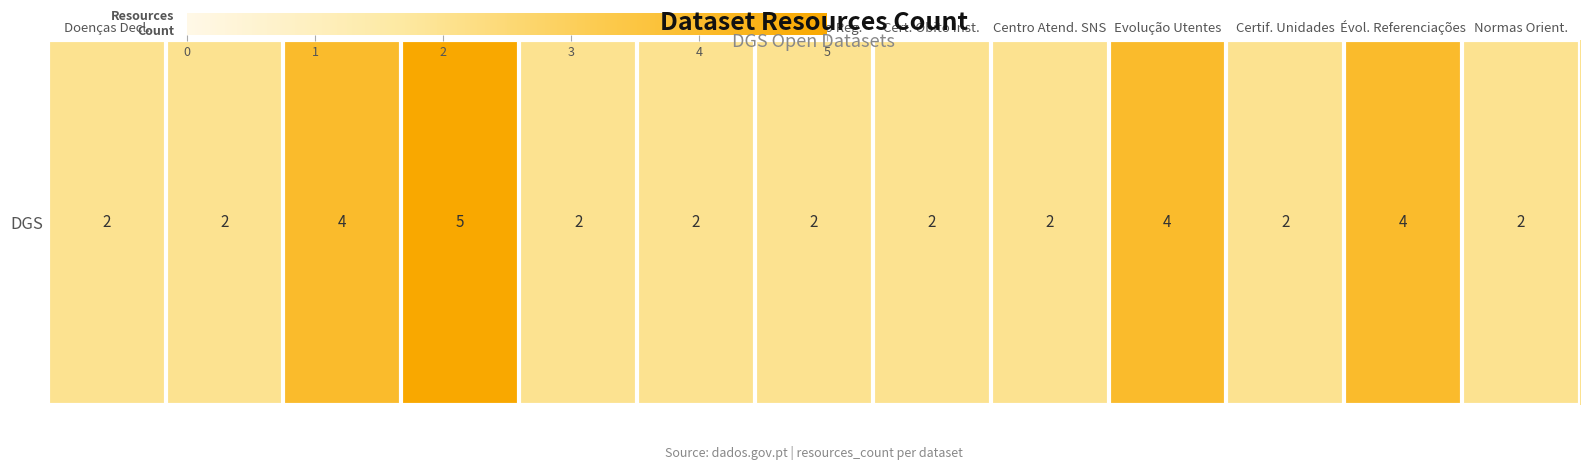

What is the change in value from Cert. Óbito Inst. to Evolução Utentes?

+2